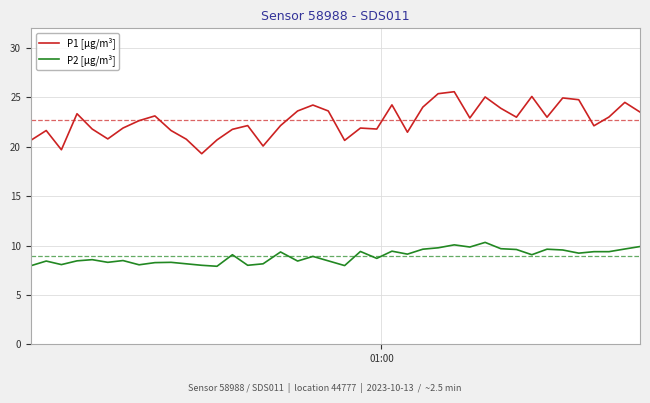

How many series are shown in this chart?

2